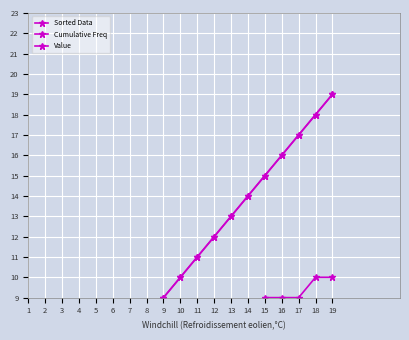

At how many categories does at least one series exceed 7?

12